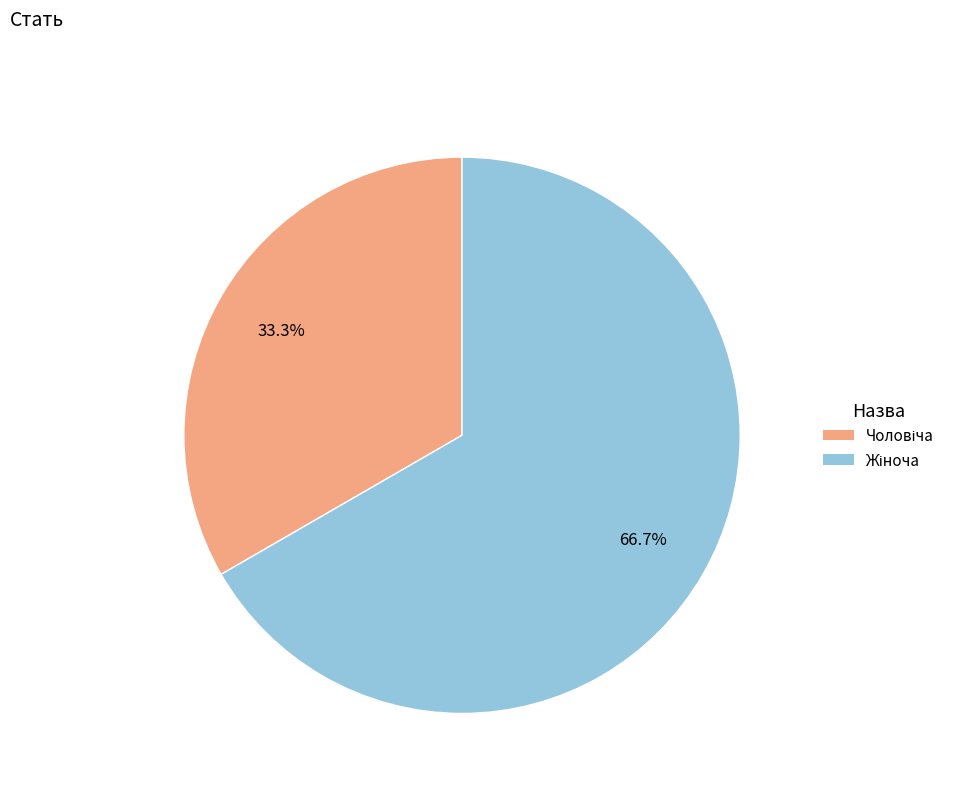

Does any single category account for the majority?

Yes